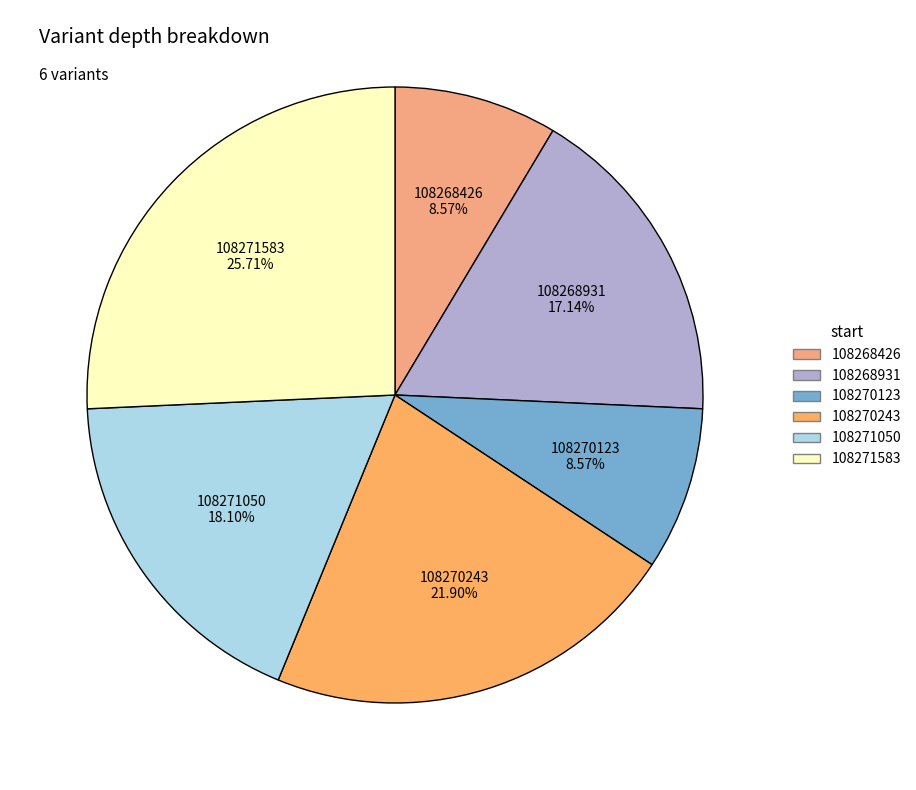

Is it true that 108270123 is 1% of the pie?

False